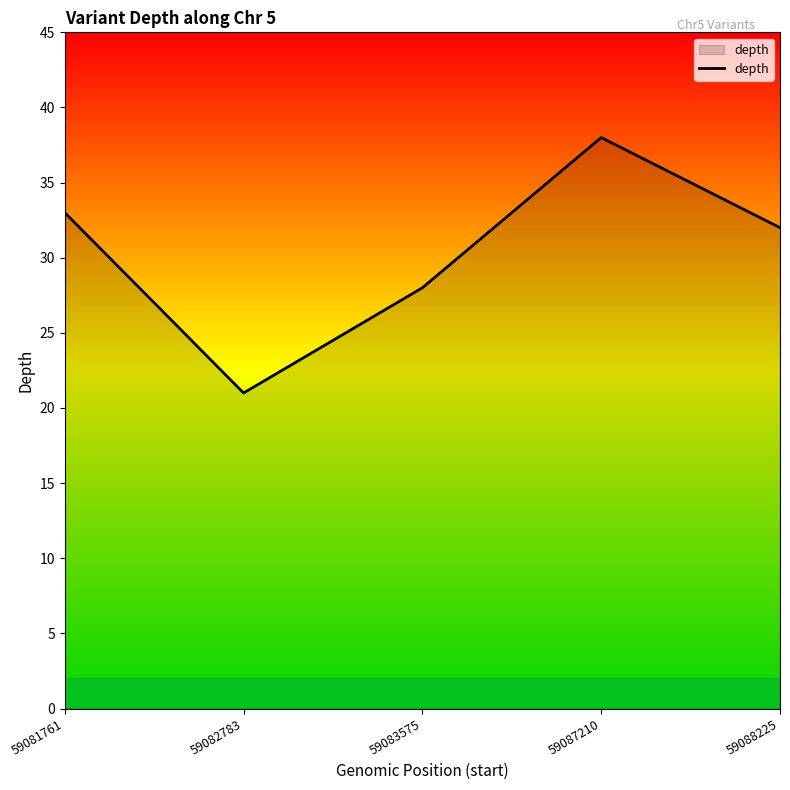

Approximately how many times larger is the value at 59083575 compared to 59081761?

0.8